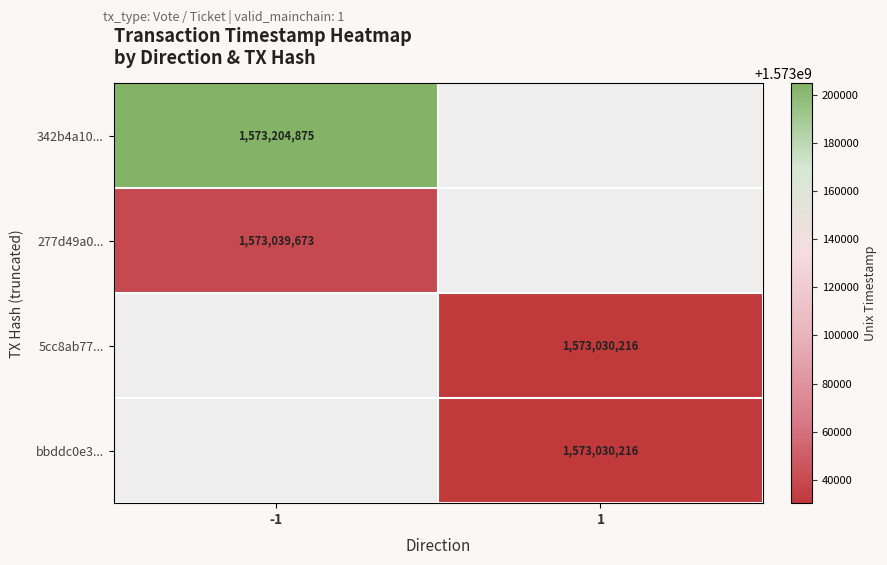

What is the smallest value displayed?

1573030216.0